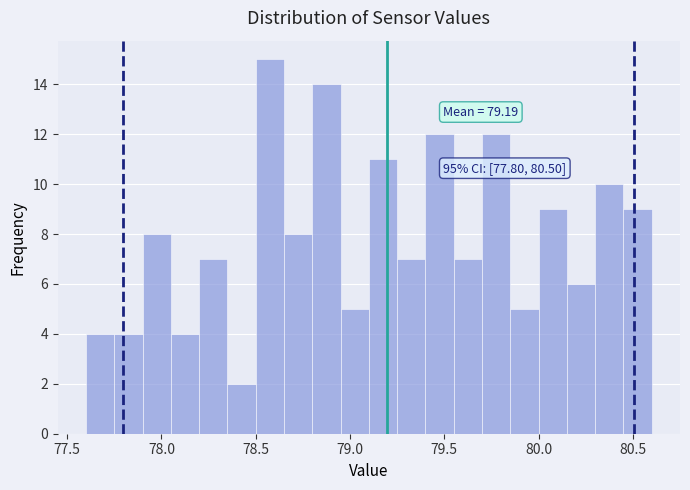

Around what value on the x-axis is the tallest bar? Give the approximate position of its centre, as read against the axis.

78.60